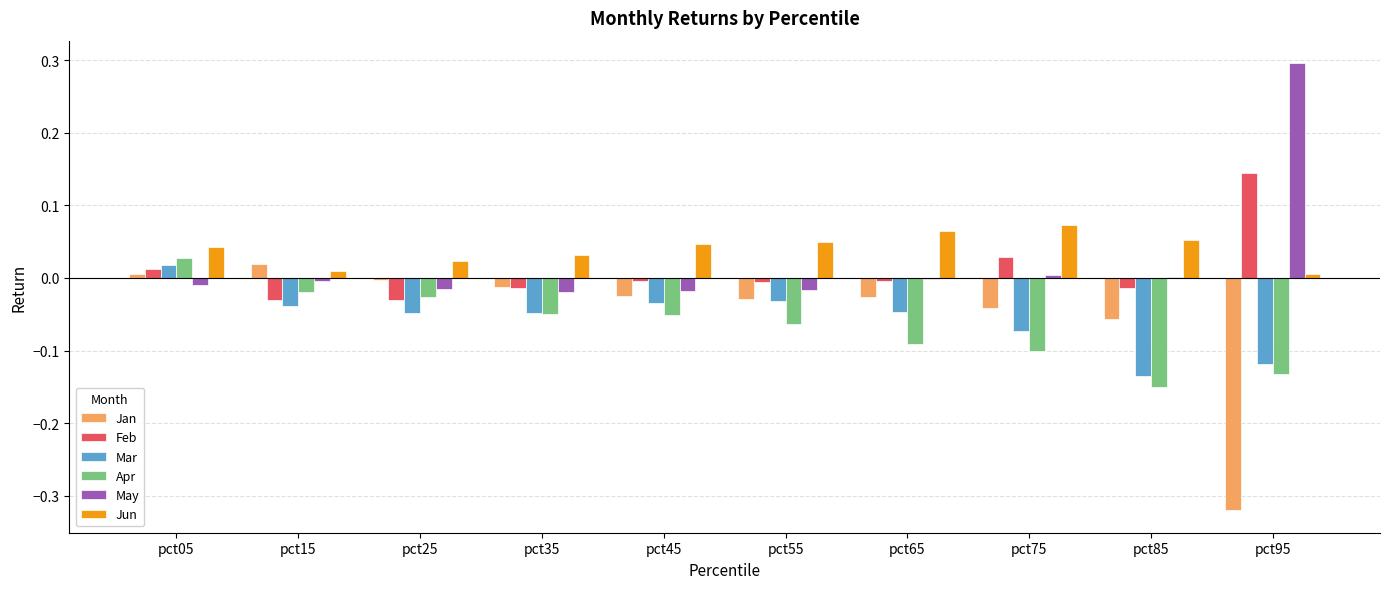

What are all the series names shown in the legend?

Jan, Feb, Mar, Apr, May, Jun